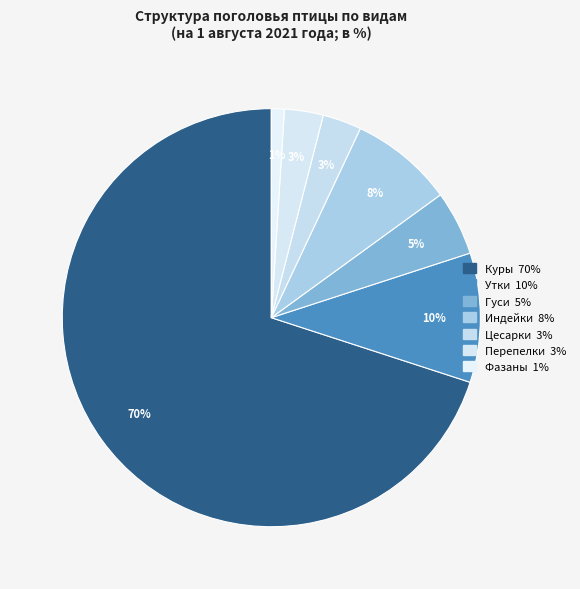

What is the ratio of the value at Фазаны to the value at Гуси?

0.2